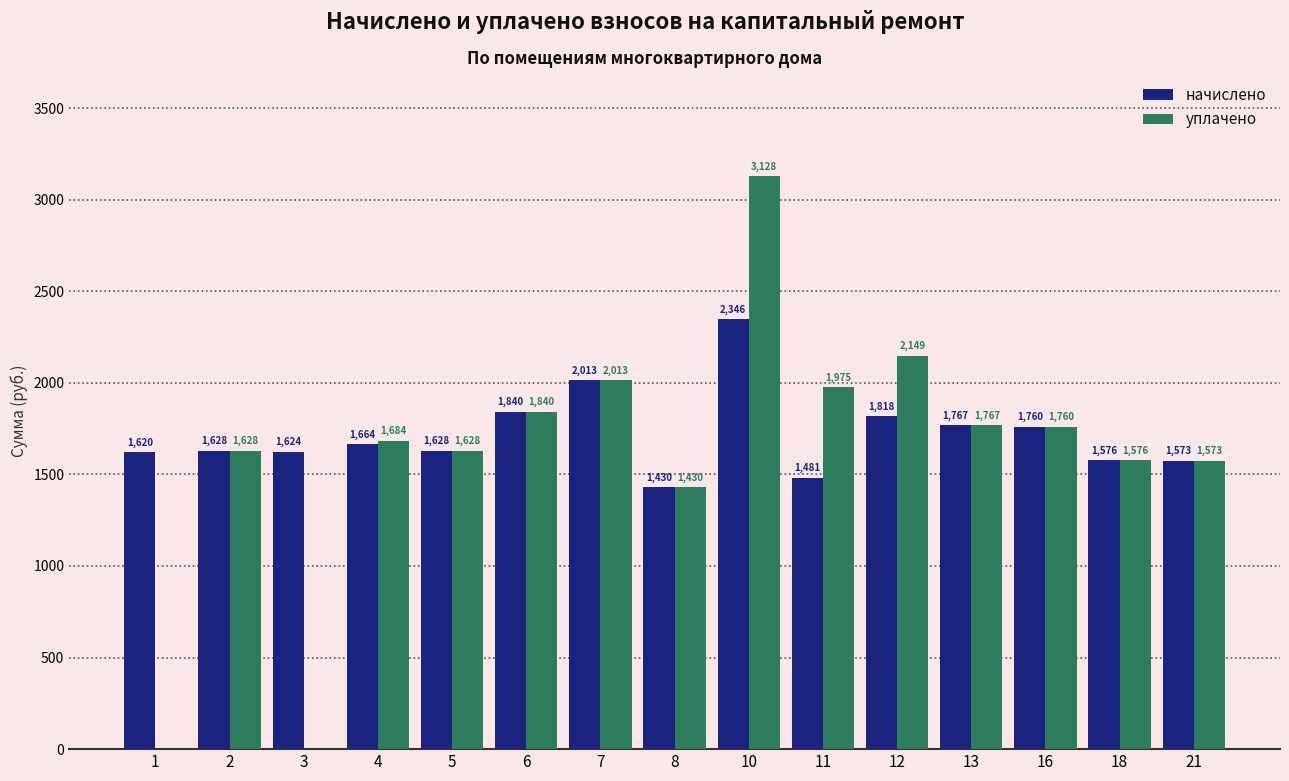

What are all the series names shown in the legend?

начислено, уплачено